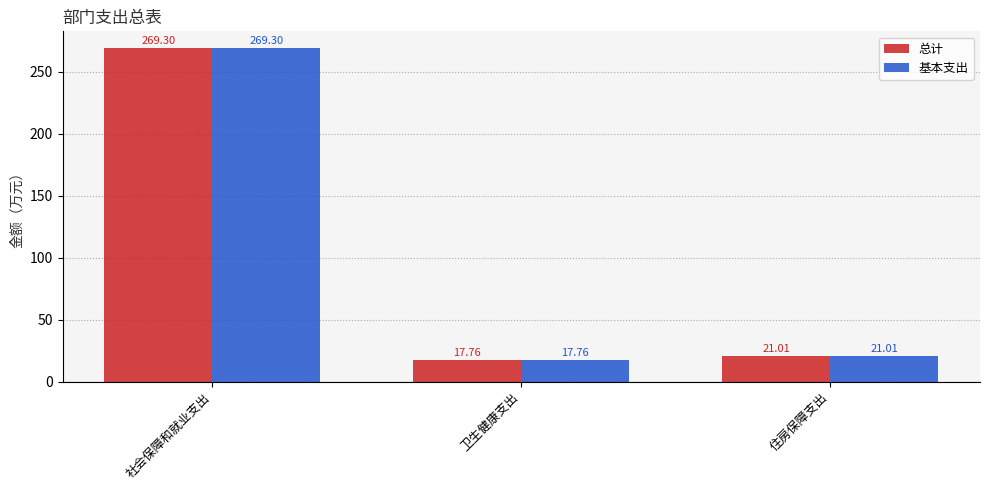

What are all the series names shown in the legend?

总计, 基本支出